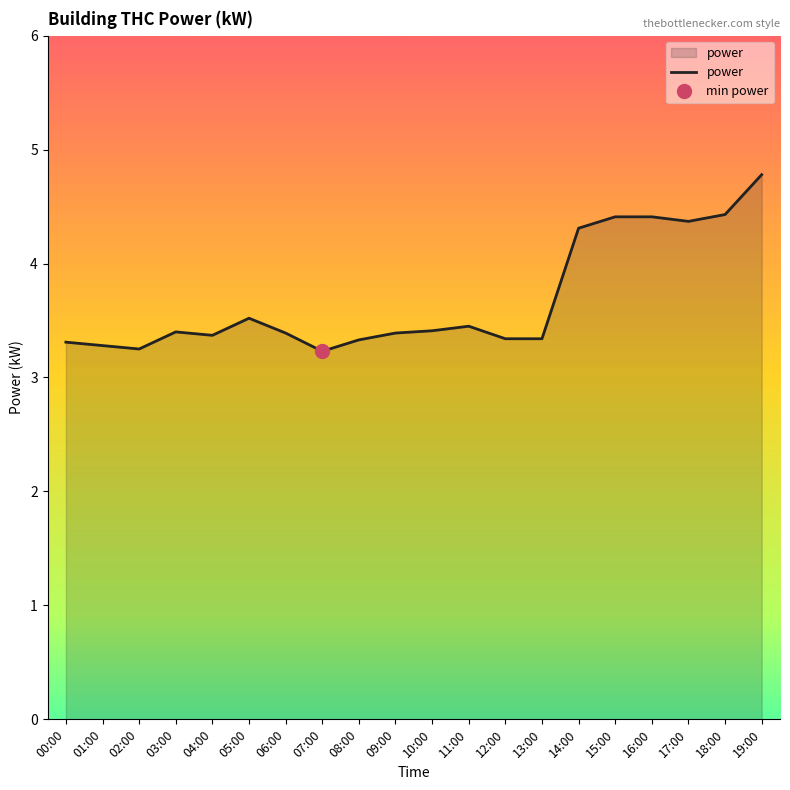

Is it true that the value at 11:00 is 3.5?

True